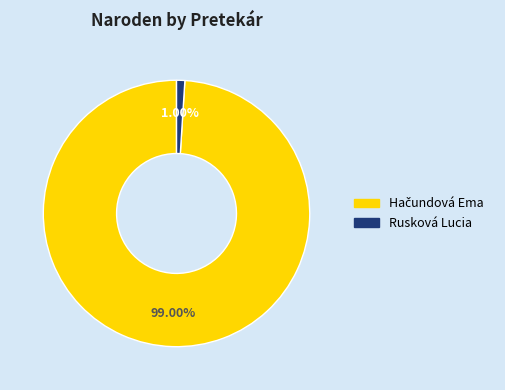

How many segments does this pie chart have?

2